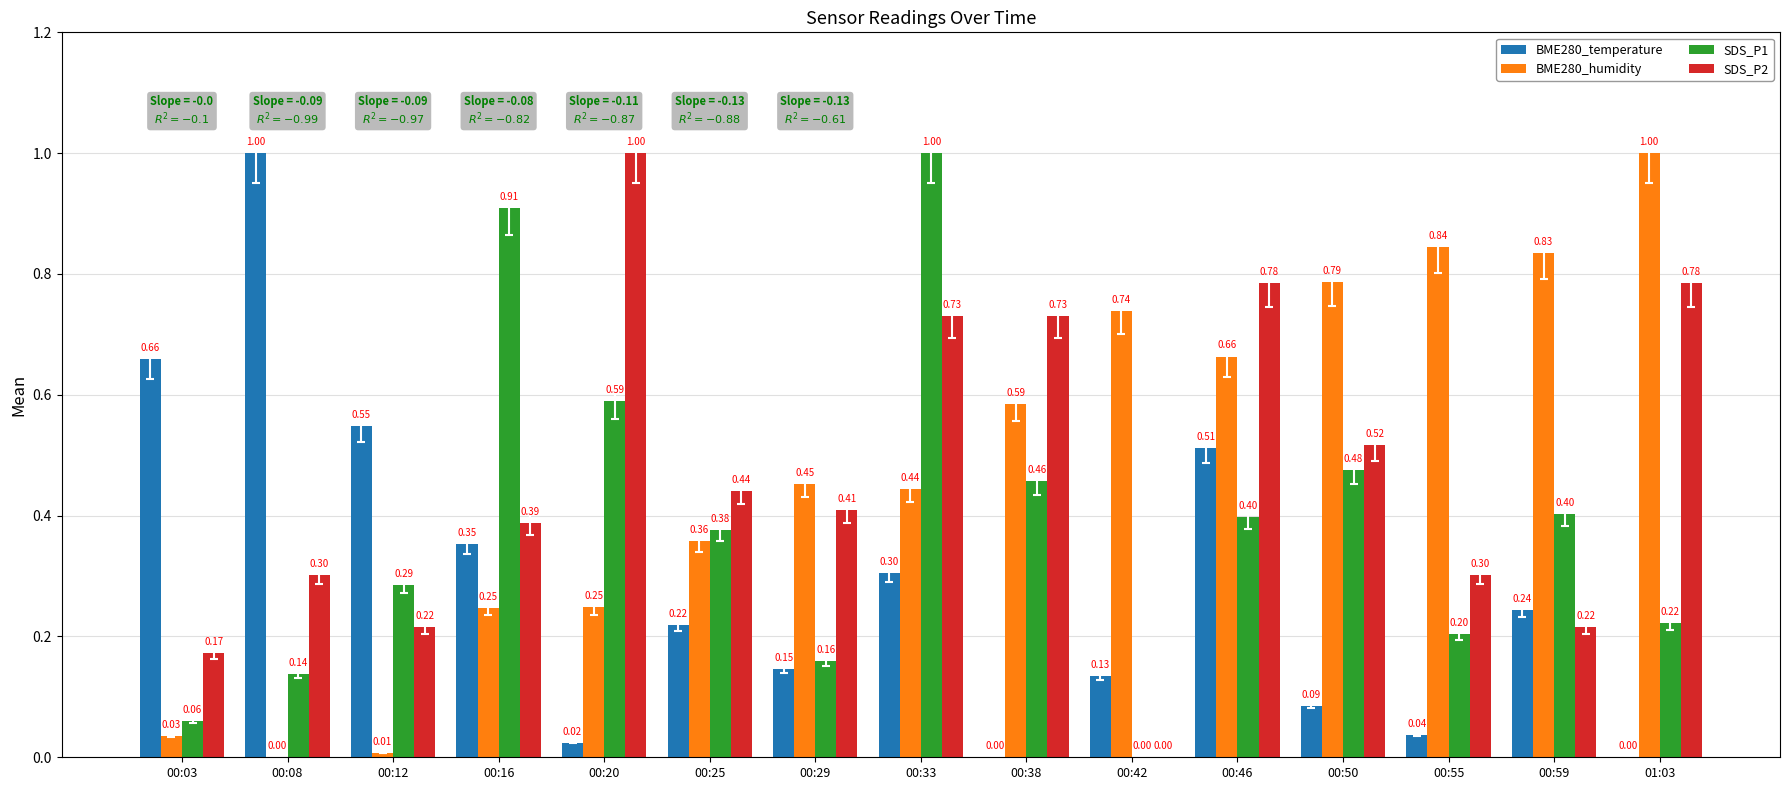

What is the sum of the BME280_humidity values at 00:29 and 00:46?

1.1